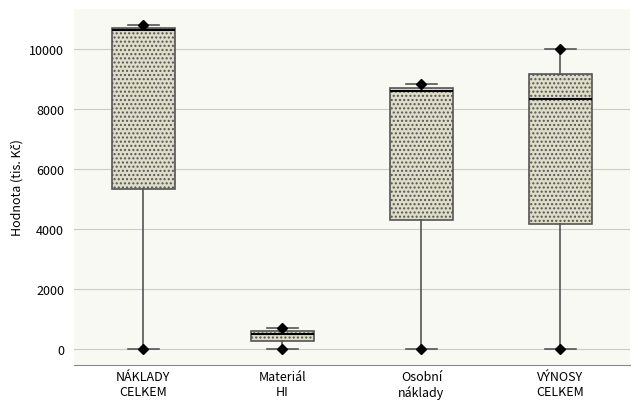

Reading left to right, transcribe this box plot: for each box, give where its median line is, the range the box spans, and where its two whiskers end, as read against the y-axis. The values are not printed on the chart, so give them approximately, as read against the axis.

NÁKLADY CELKEM: median 10600, box 5400 to 10800, whiskers 0 to 10800 (just above the box's upper edge)
Materiál HI: median 400, box 200 to 600, whiskers 0 to 600 (just above the box's upper edge)
Osobní náklady: median 8600, box 4200 to 8800, whiskers 0 to 8800 (just above the box's upper edge)
VÝNOSY CELKEM: median 8400, box 4200 to 9200, whiskers 0 to 10000